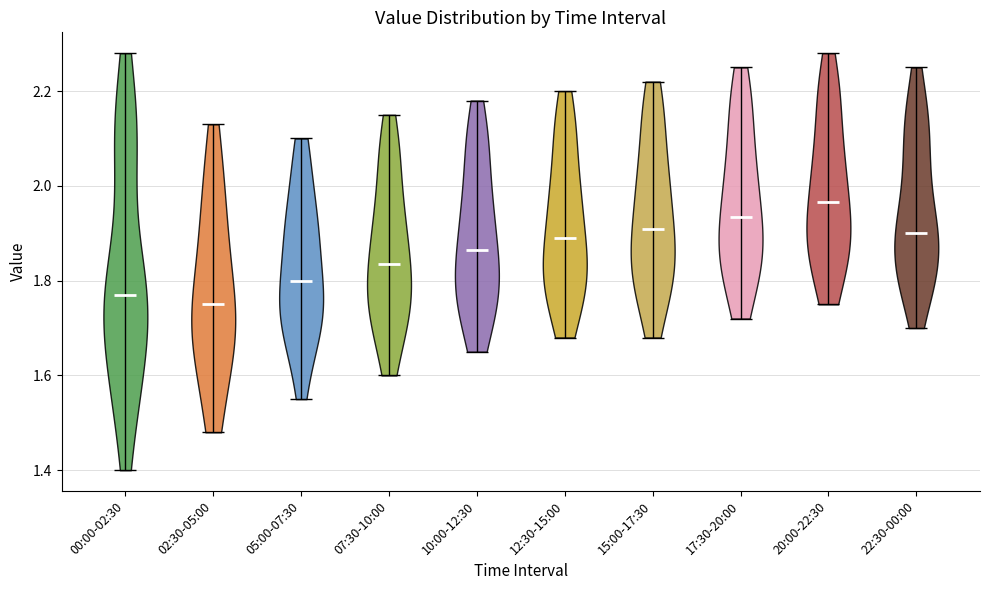

What is the lowest point the violin for 20:00-22:30 reaches on the y-axis? The values are not printed on the chart, so give them approximately, as read against the axis.

1.76